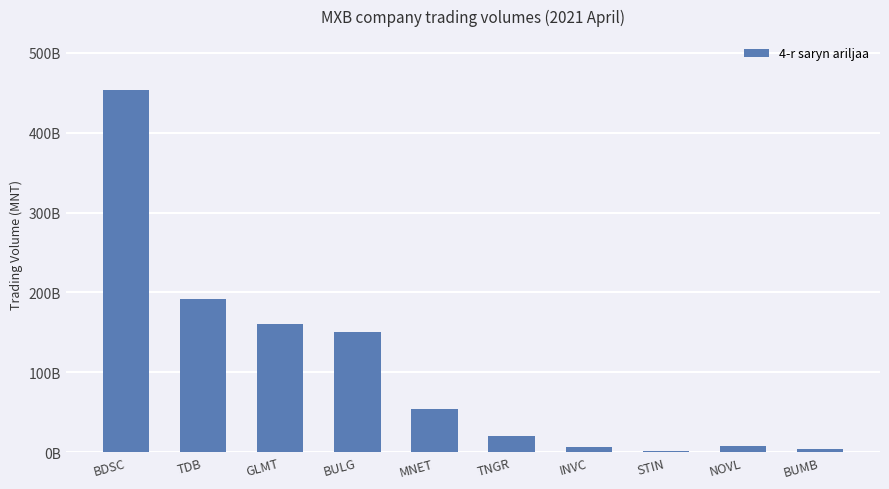

Reading left to right, extract all data points from this chart.

452743906621.0	192019574868.9	160449470411.7	150038808813.7	54553333021.5	20701941524.1	7105870394.5	2264610796.2	7945964160.9	3626250097.9